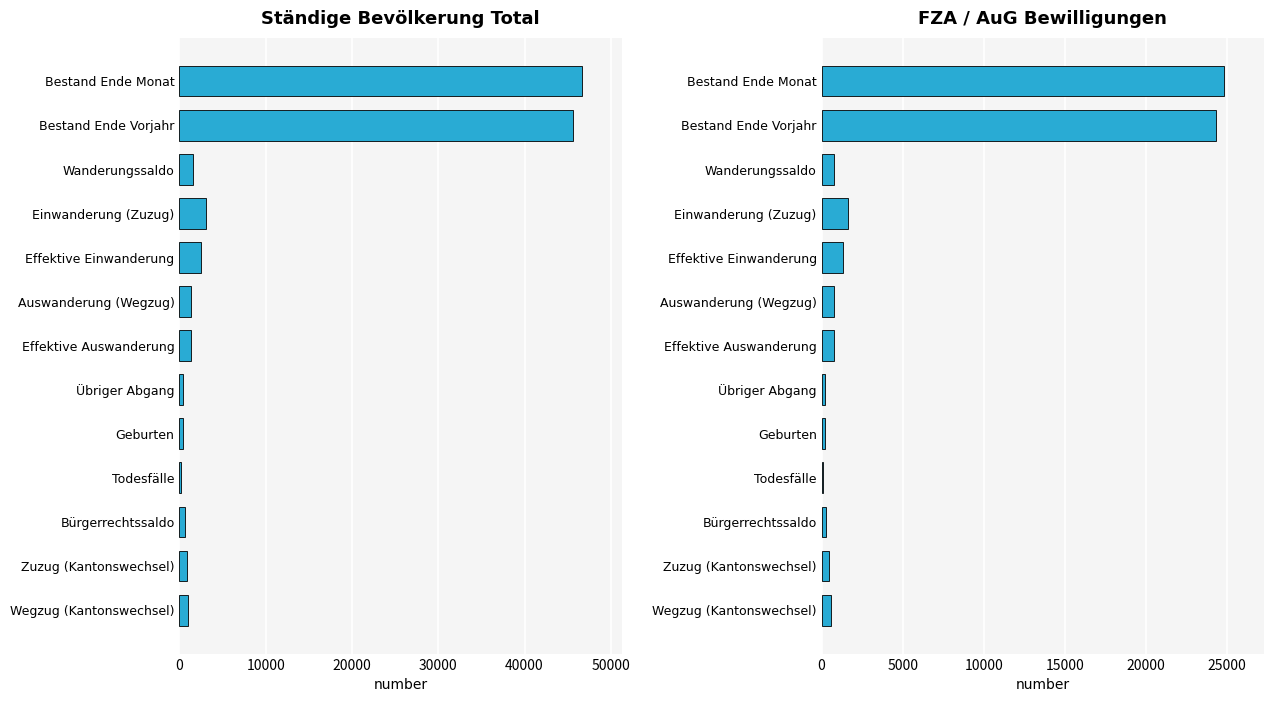

Reading left to right, what are all the values shown in this chart?

Total: 46658	45656	1528	3085	2515	1394	1389	384	408	185	597	831	977
Männer: 24807	24298	761	1620	1296	755	755	224	219	104	284	467	555